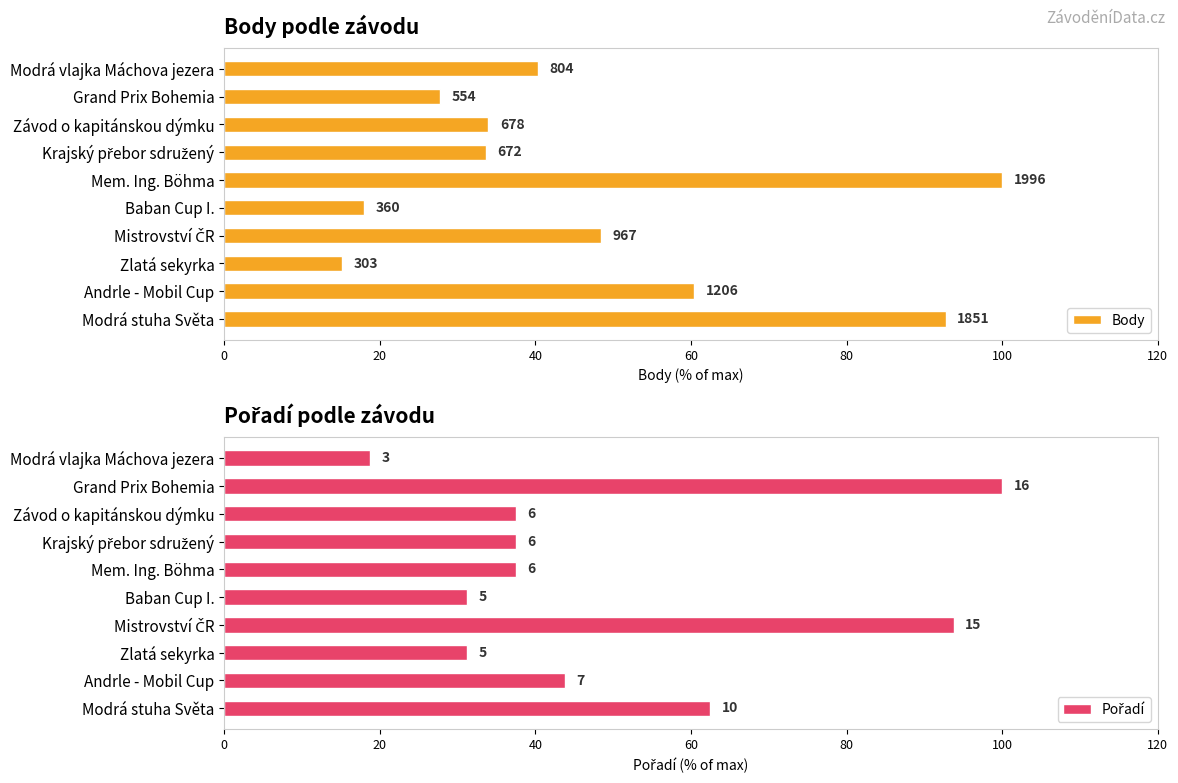

Is the value of Body at Mem. Ing. Böhma greater than the value of Pořadí at Krajský přebor sdružený?

Yes